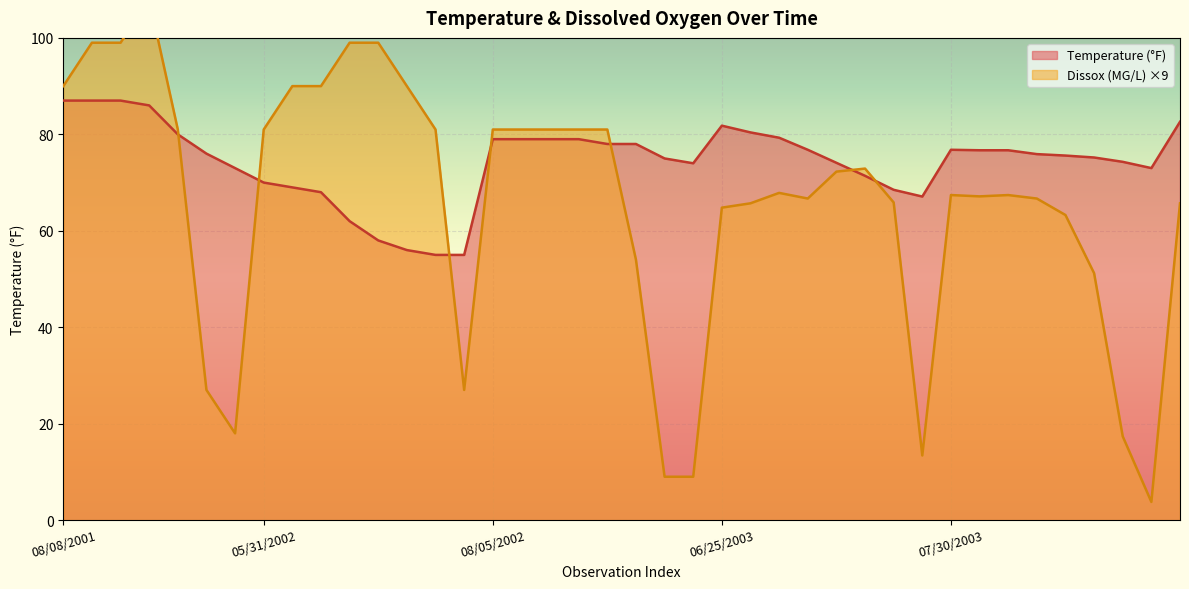

At which label does Temperature first exceed 76?

08/08/2001